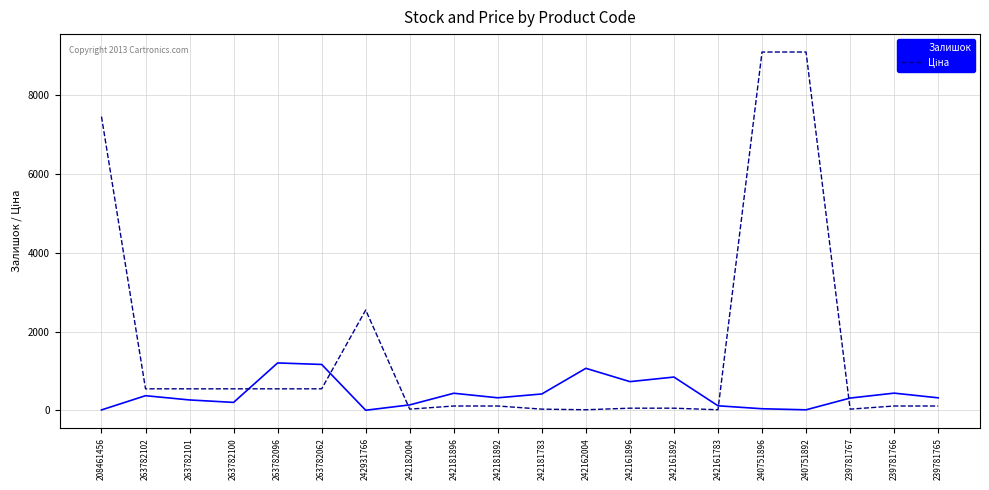

What is the total value across all series at 263782096?

1749.4